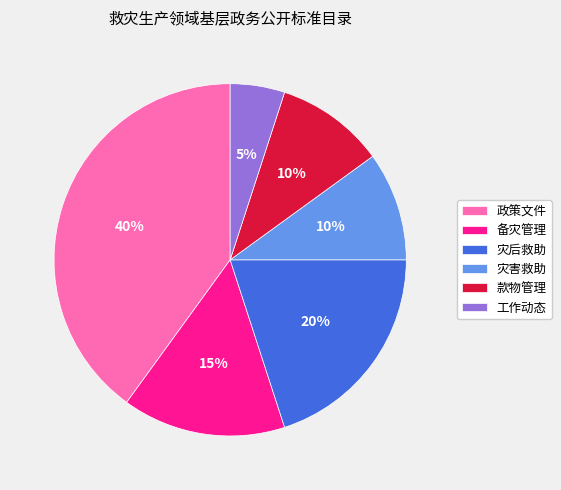

Which slice is the smallest?

工作动态